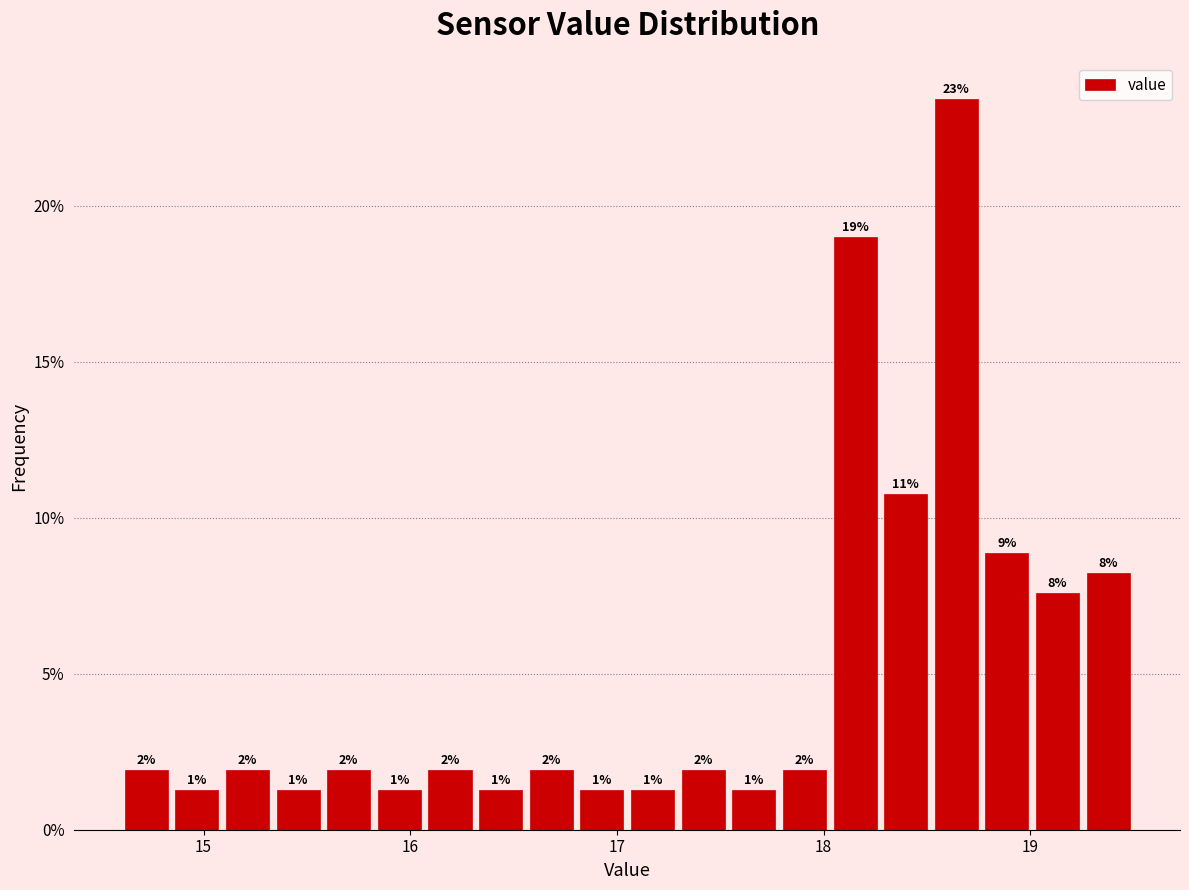

Read against the x-axis, roughly where is the centre of the tallest bar?

18.6